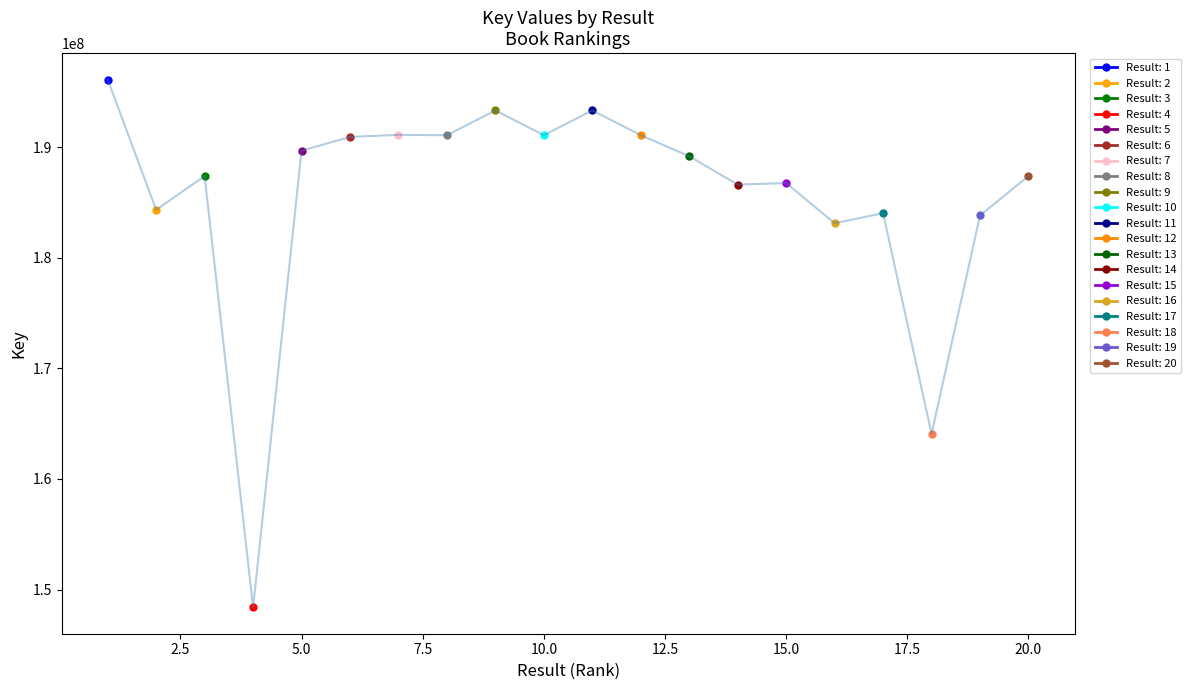

Rank the categories by value from highest to lowest.

1, 9, 11, 7, 12, 8, 10, 6, 5, 13, 20, 3, 15, 14, 2, 17, 19, 16, 18, 4